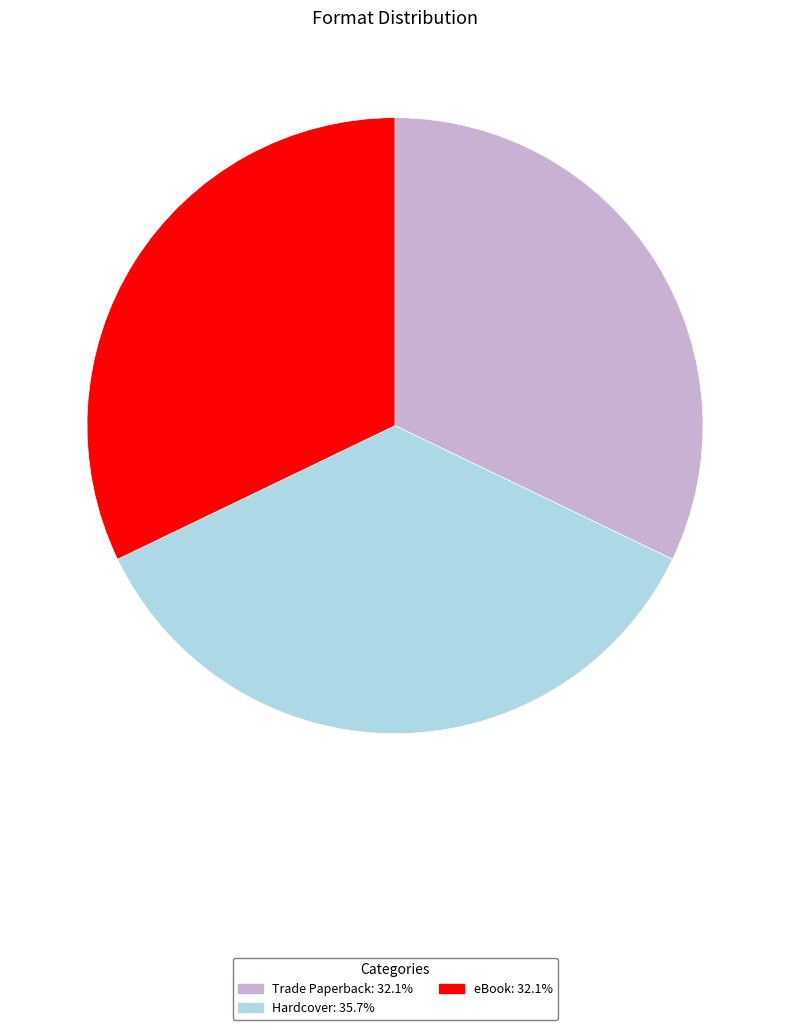

How many slices are in this pie chart?

3